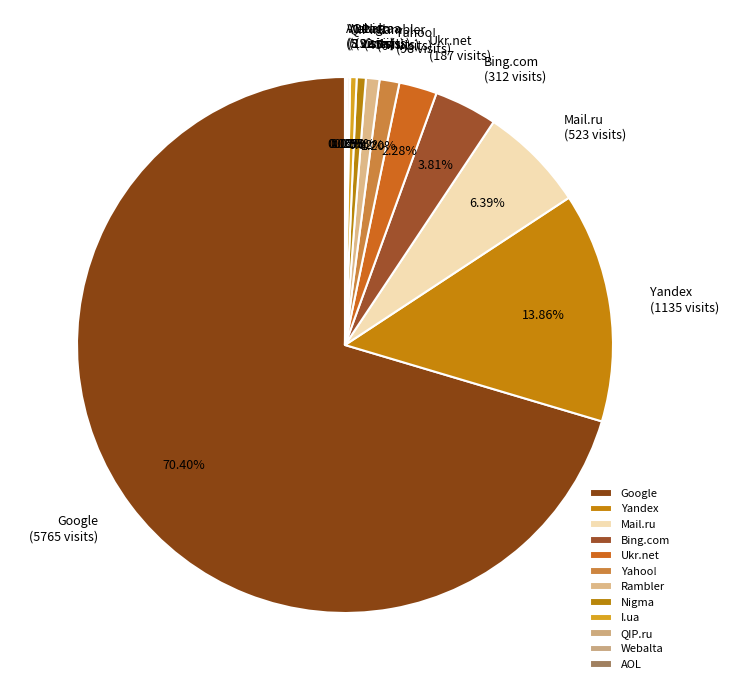

Is the sum of Google and Yahoo! greater than half?

Yes